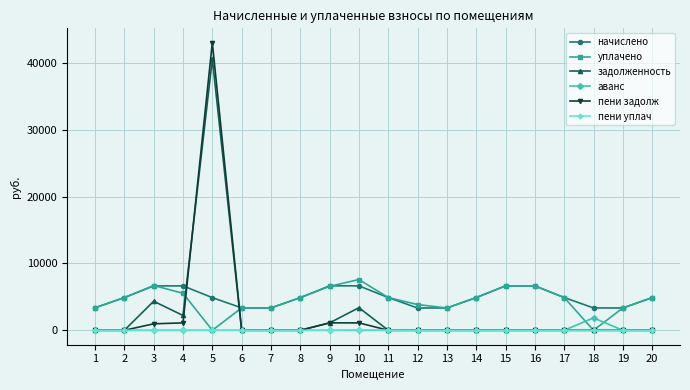

Which series has the widest spread of values?

пени задолж